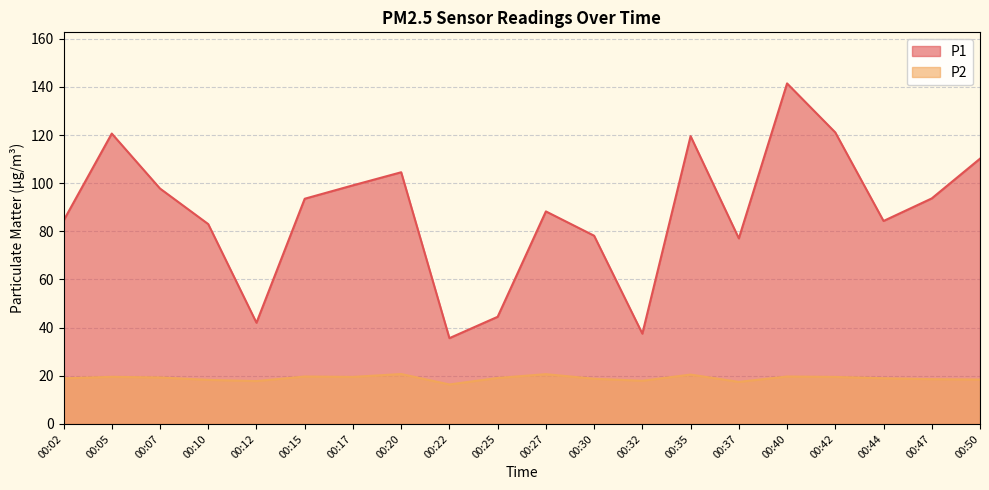

What is the spread (max minus min) of values at 00:30?

59.4